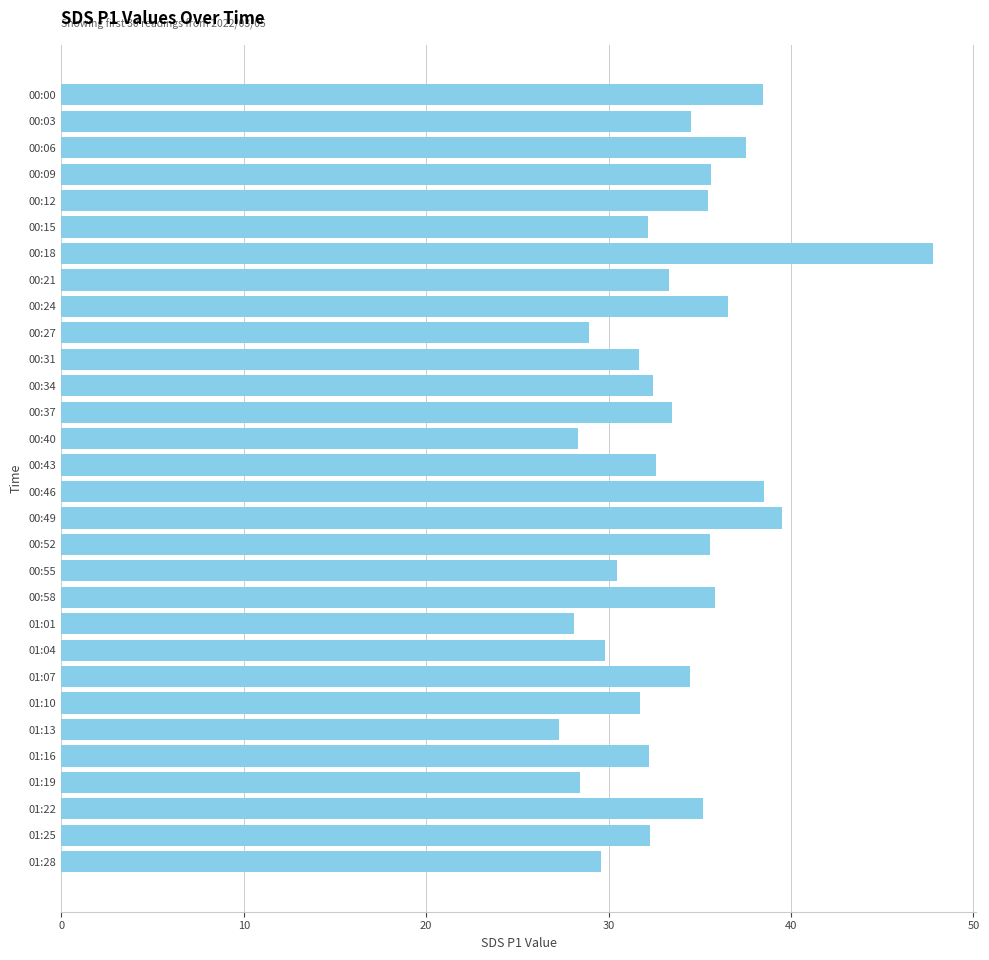

What is the ratio of the value at 00:52 to the value at 00:21?

1.1